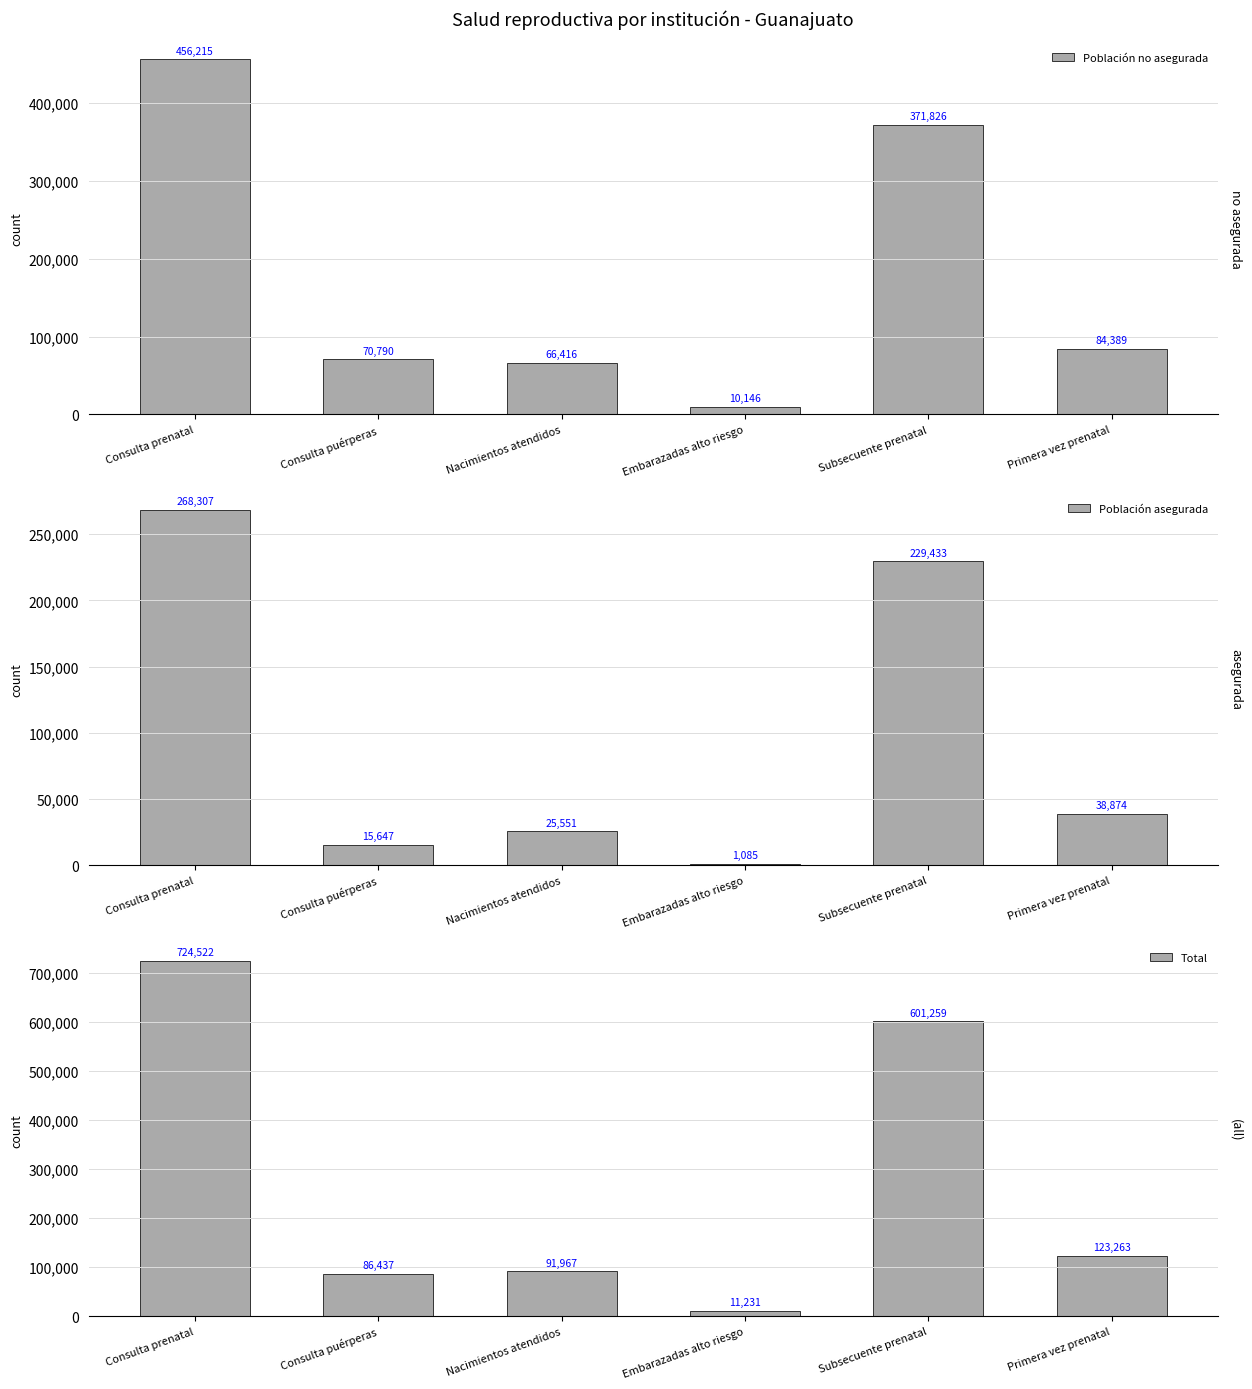

At which category is the sum across all series the highest?

Consulta prenatal